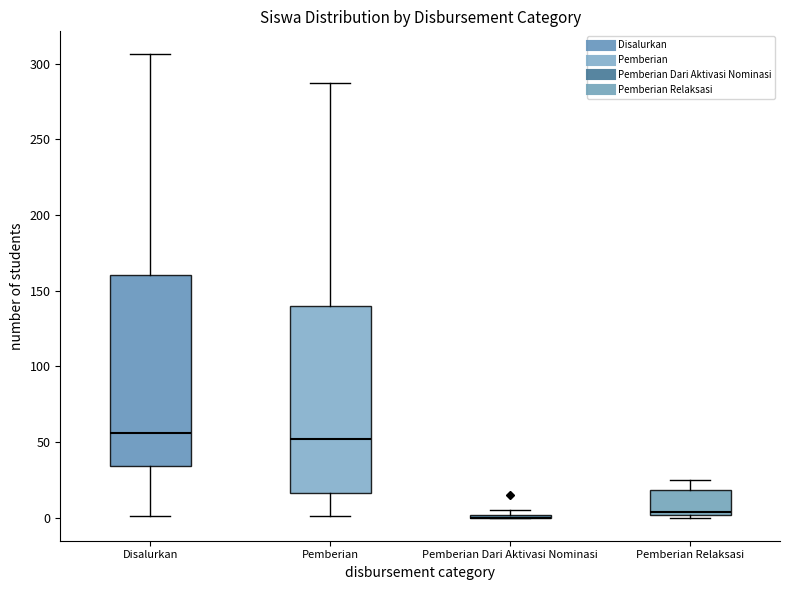

Reading left to right, read every box against the y-axis: the position of its median line, the range the box covers, and the ends of its whiskers. The values are not printed on the chart, so give them approximately, as read against the axis.

Disalurkan: median 55, box 35 to 160, whiskers 0 to 305
Pemberian: median 50, box 15 to 140, whiskers 0 to 285
Pemberian Dari Aktivasi Nominasi: box collapsed to a line at 0, whiskers 0 to 5
Pemberian Relaksasi: median 5, box 0 to 20, whiskers 0 (just below the box's lower edge) to 25